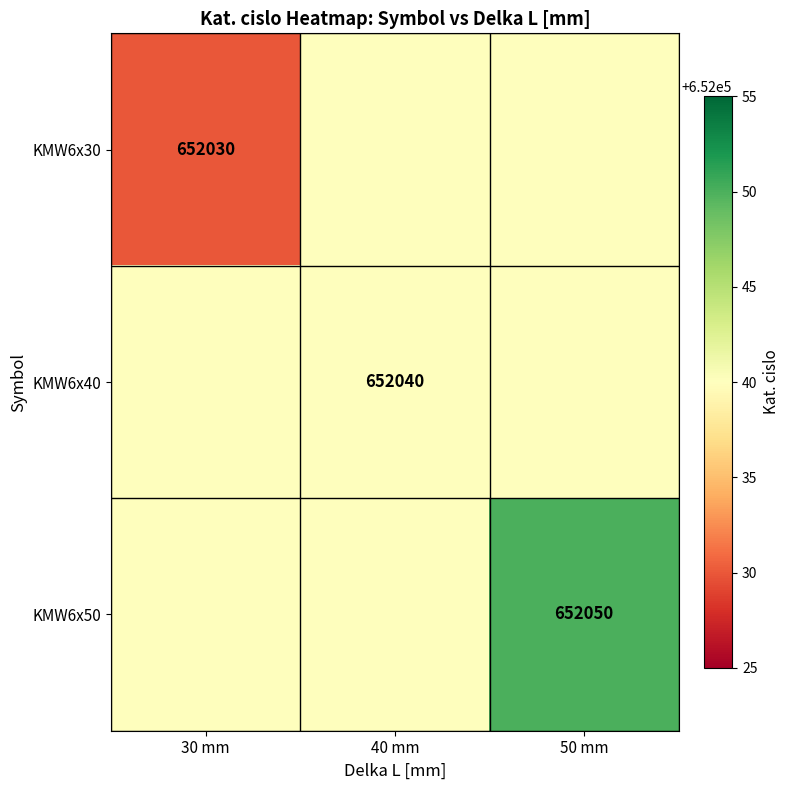

Is the value of KMW6x30 at 30 mm greater than the value of KMW6x50 at 50 mm?

No